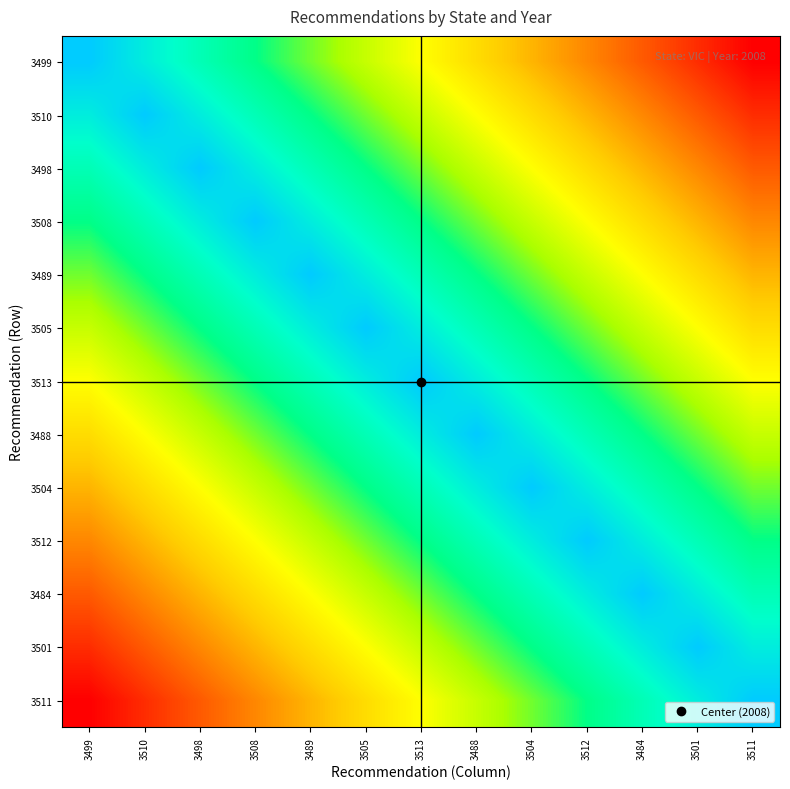

What is the maximum value shown in the chart?

2008.0